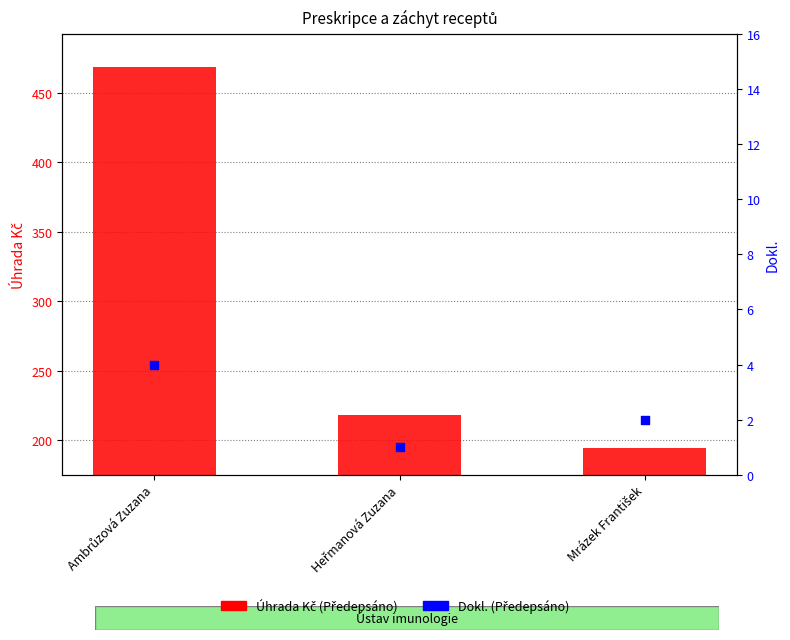

Which series contains the lowest Y value?

Dokl. (Předepsáno)